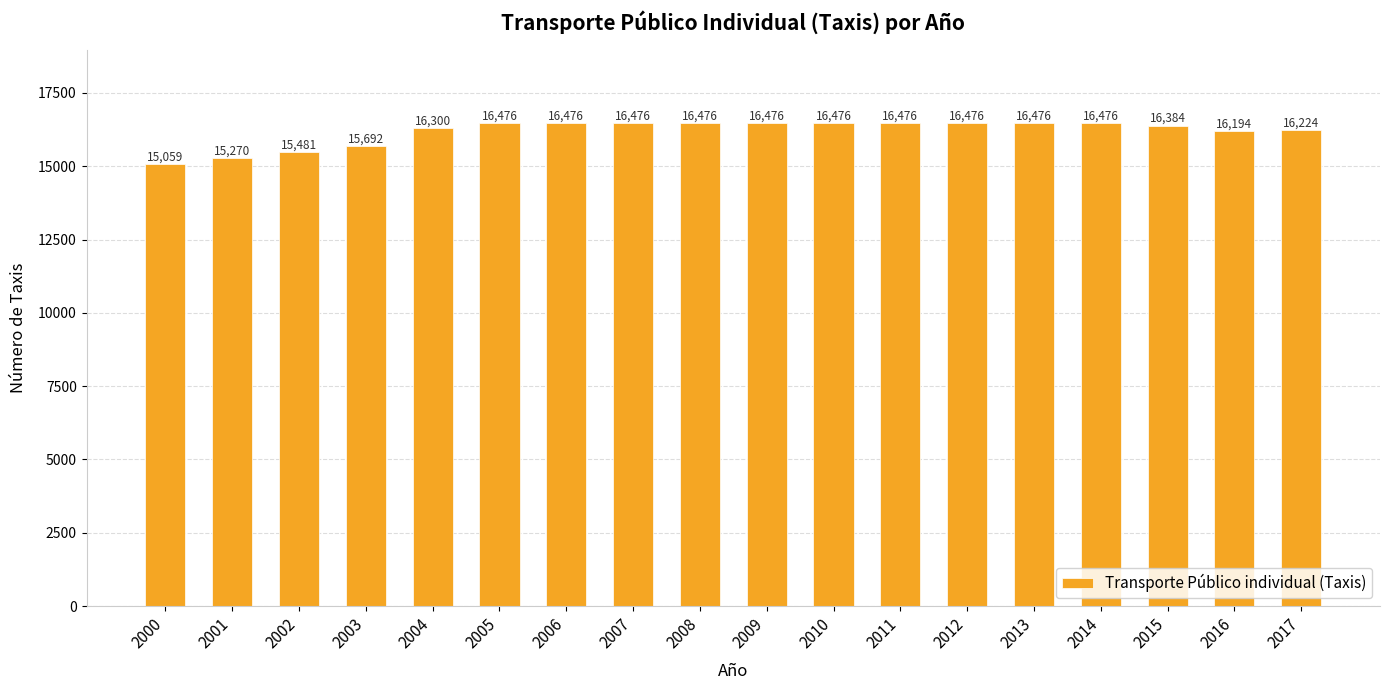

Is it true that the value at 2012 is 22629?

False